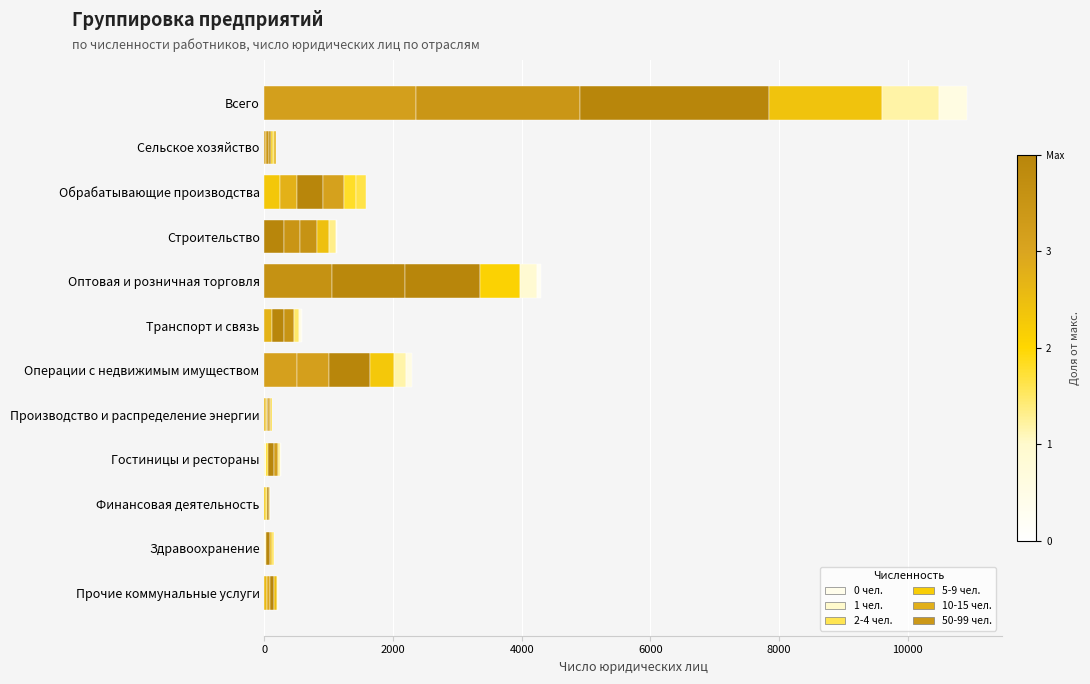

How many series are shown in this chart?

6